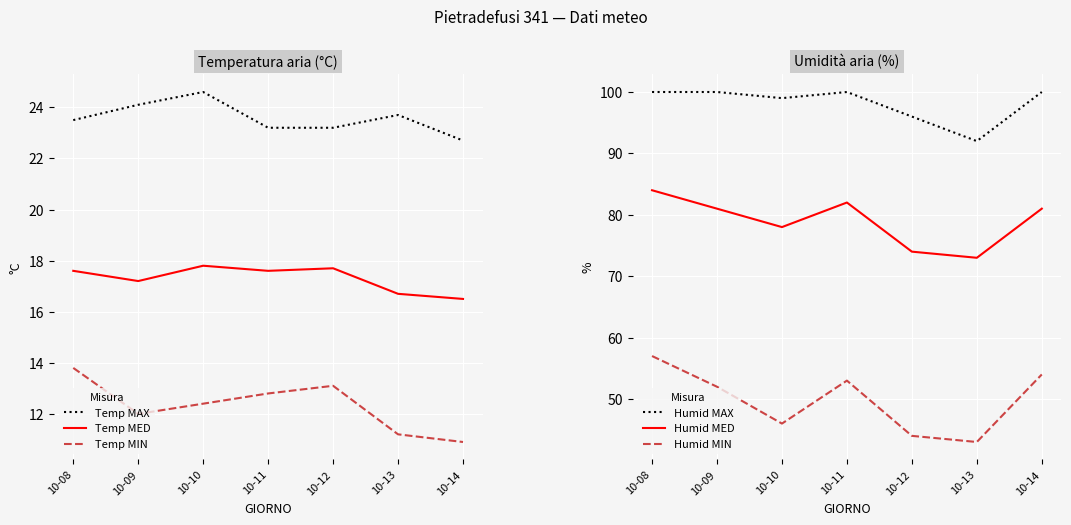

True or false: Temp MIN and Humid MED cross at least once.

False